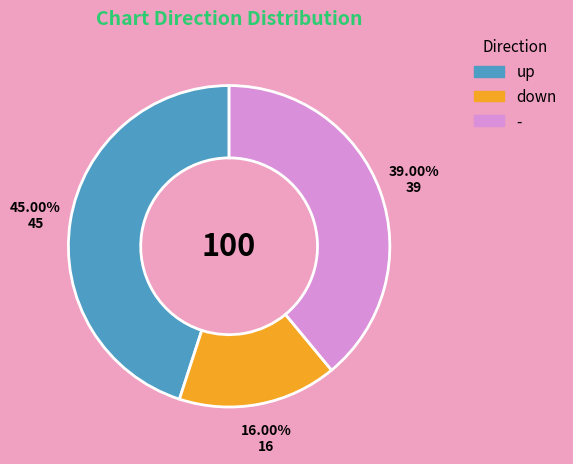

How much of the chart is everything except -?

61.0%